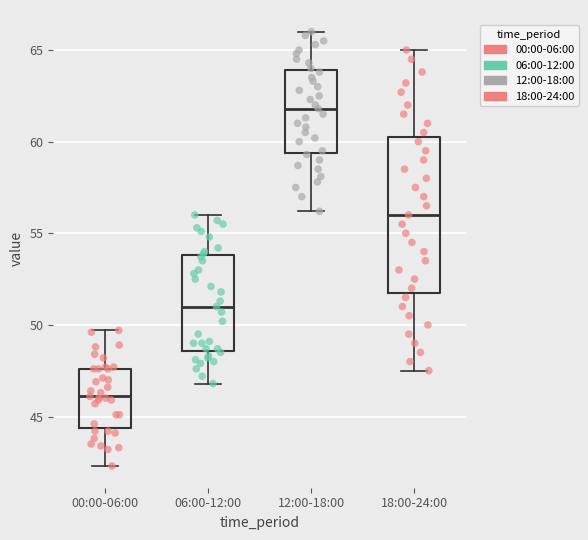

Which box has the lowest median line?

00:00-06:00